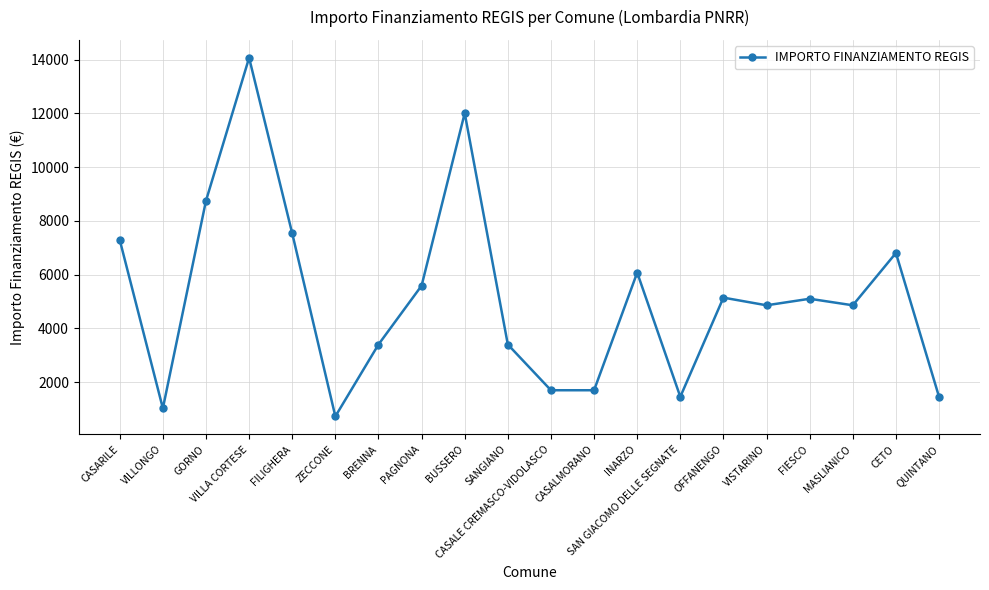

Approximately how many times larger is the value at SANGIANO compared to VILLONGO?

3.3